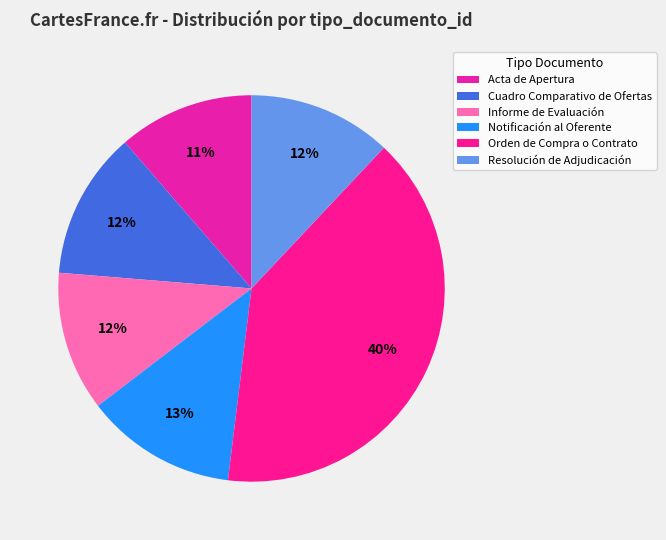

Count the number of slices in the pie.

6